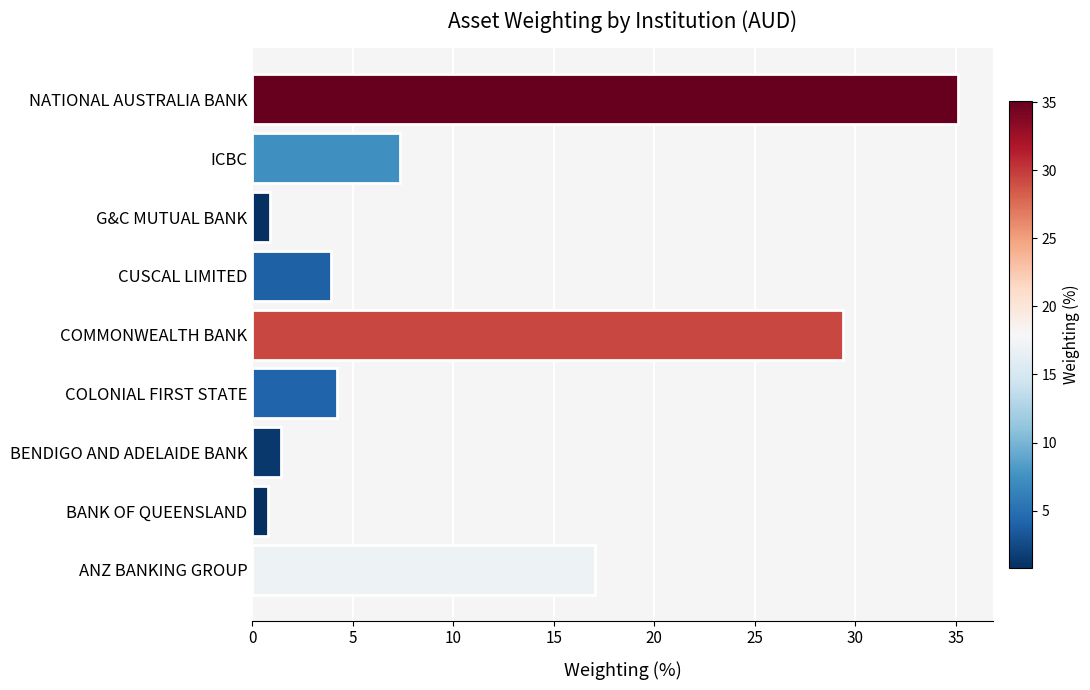

The value at G&C MUTUAL BANK is 0.9. True or false?

True